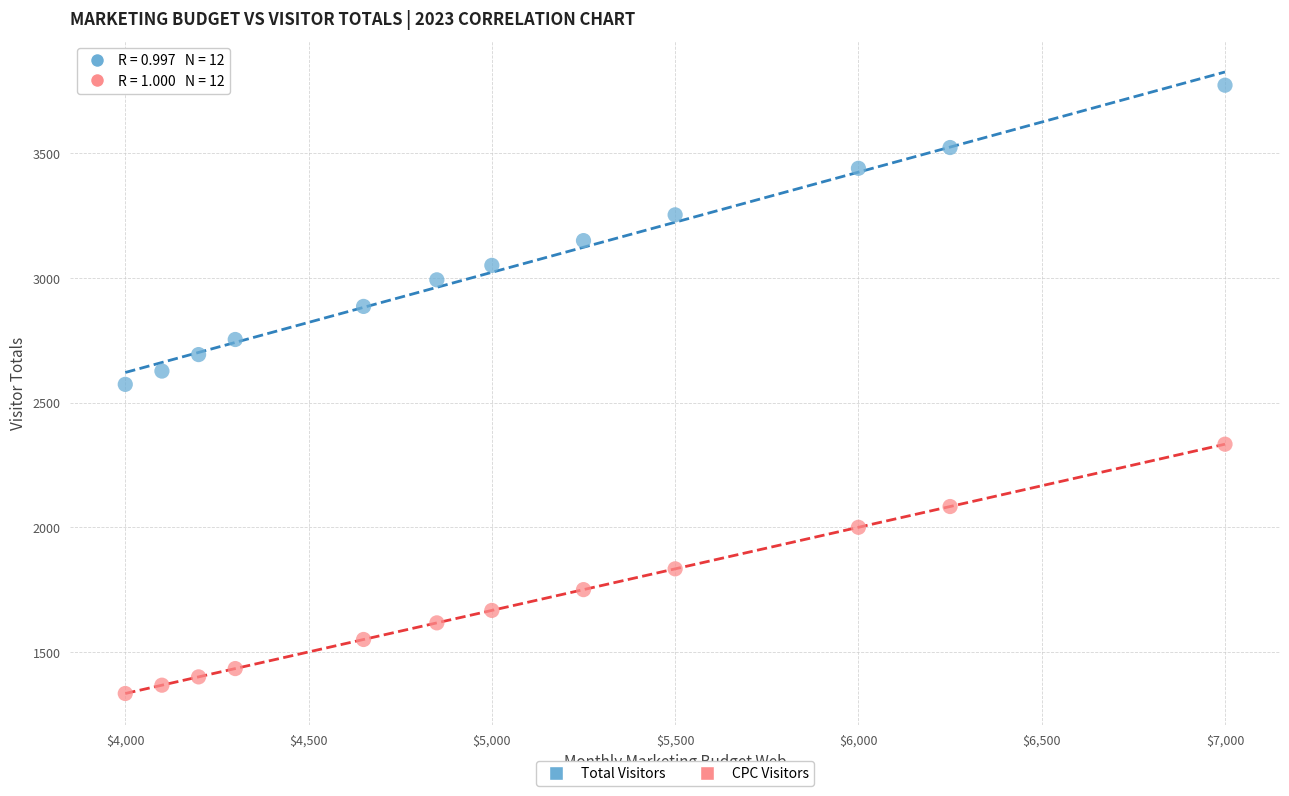

Across all data points, what is the range of X values (max minus min)?

3000.0